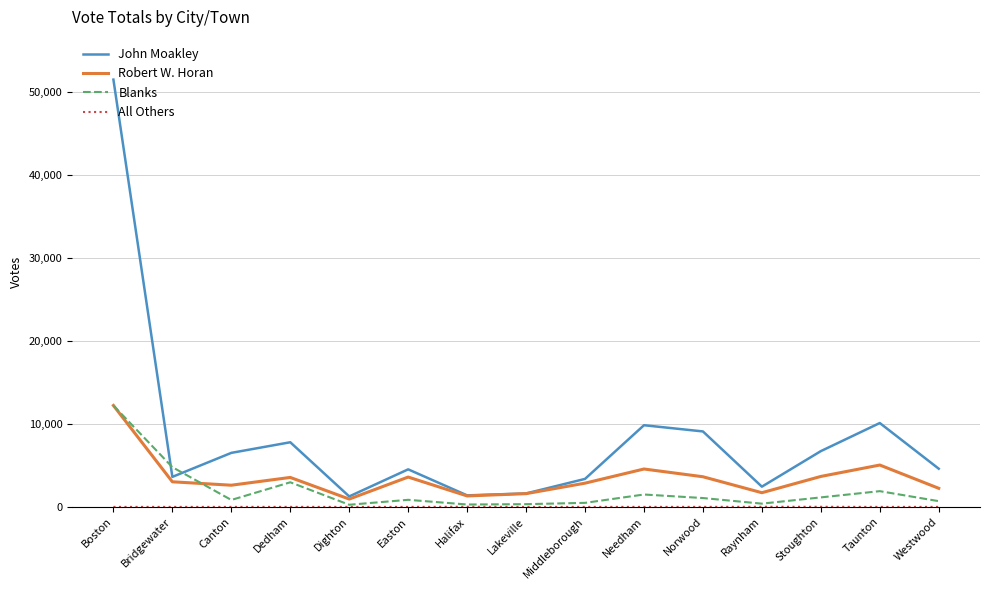

In Blanks, how many points are higher than both neighbors (excluding endpoints)?

4